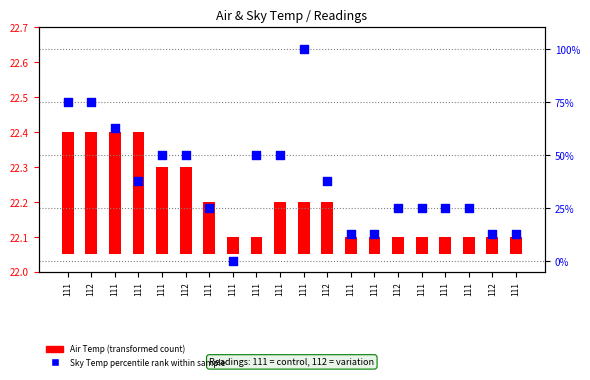

Is the value of Air Temp (transformed count) at 111 greater than the value of Sky Temp percentile rank at 111?

No